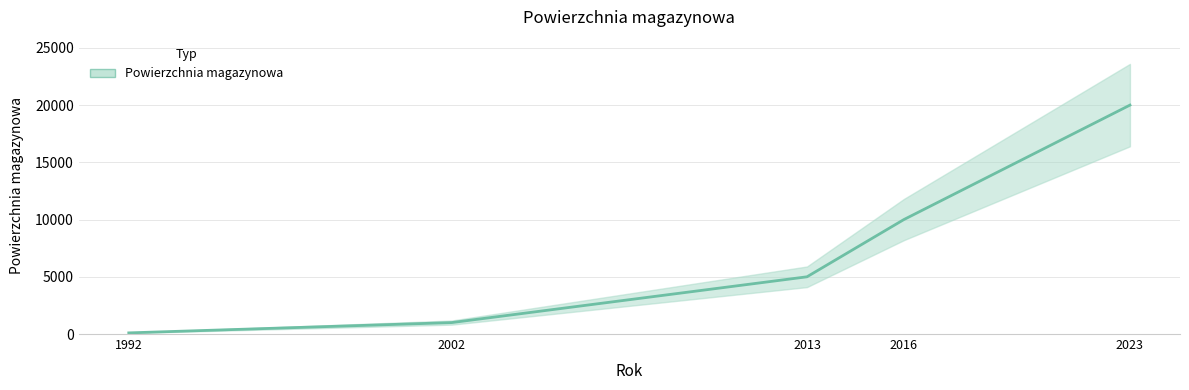

What is the change in value from 1992 to 2016?

+9900